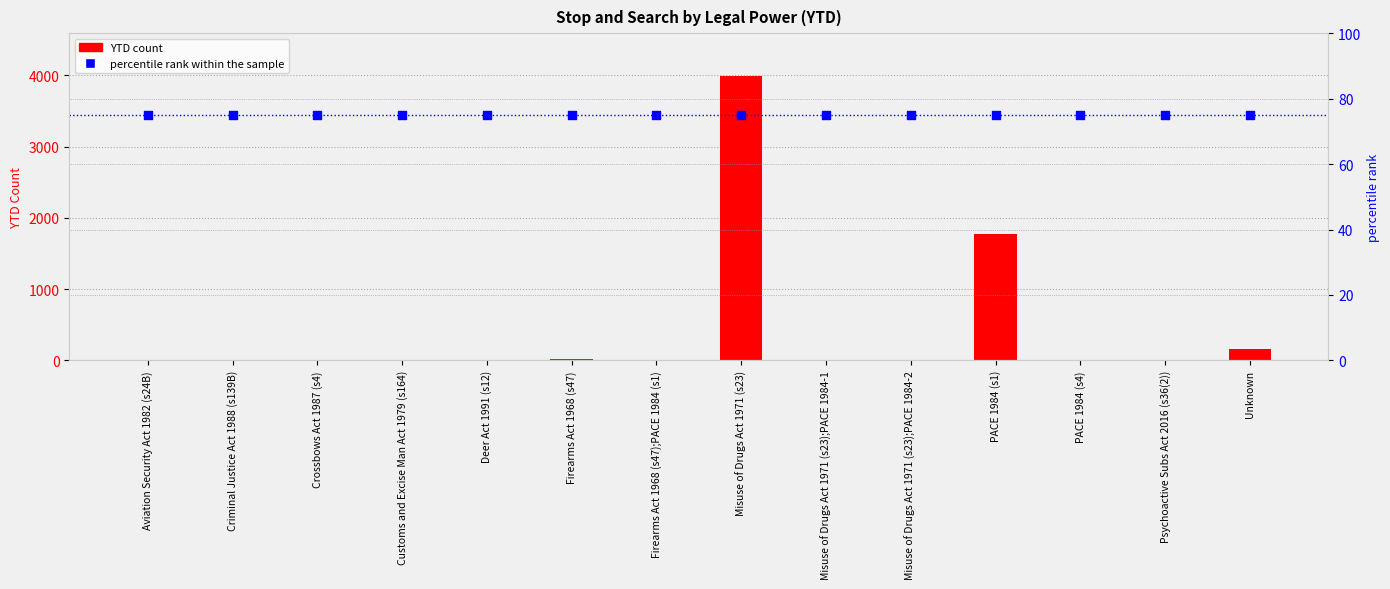

At which category is the sum across all series the highest?

Misuse of Drugs Act 1971 (s23)